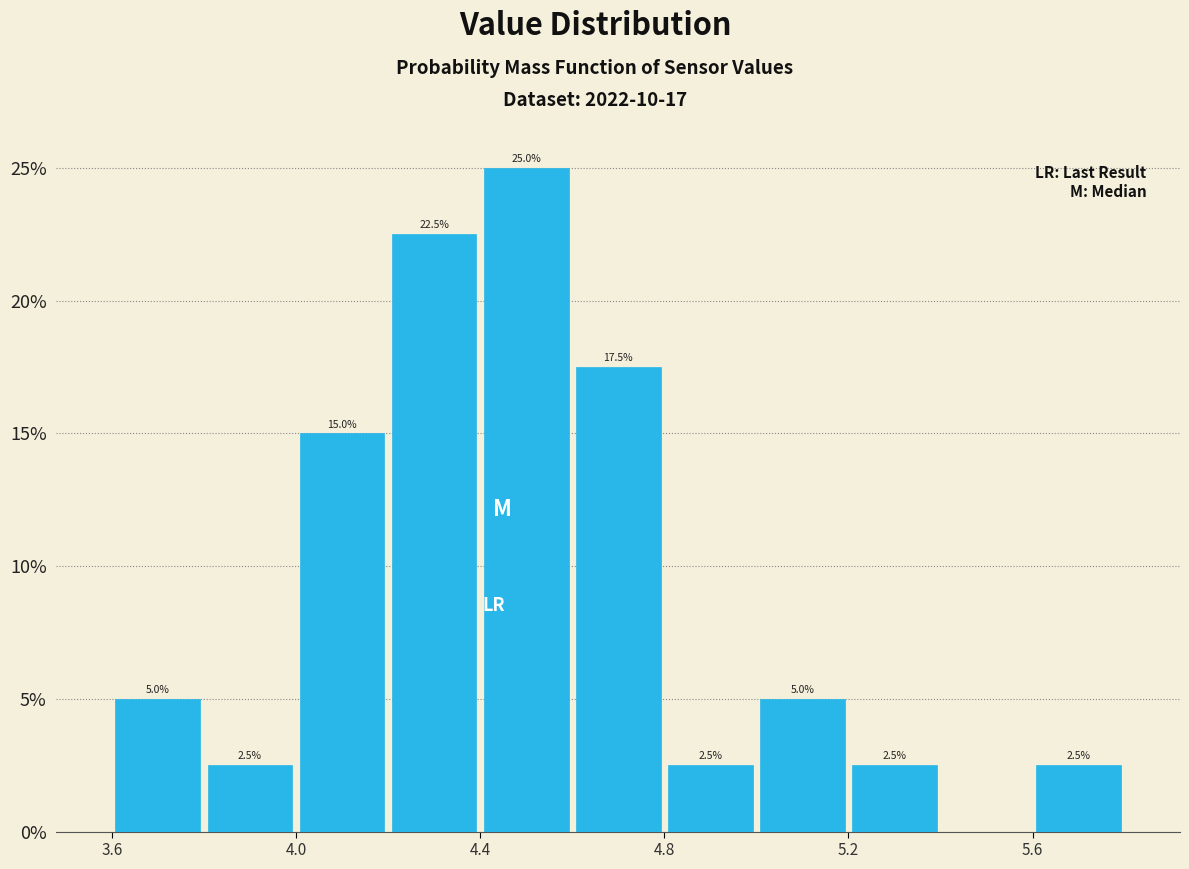

Over which range of the x-axis is the bar tallest?

4.4 to 4.6